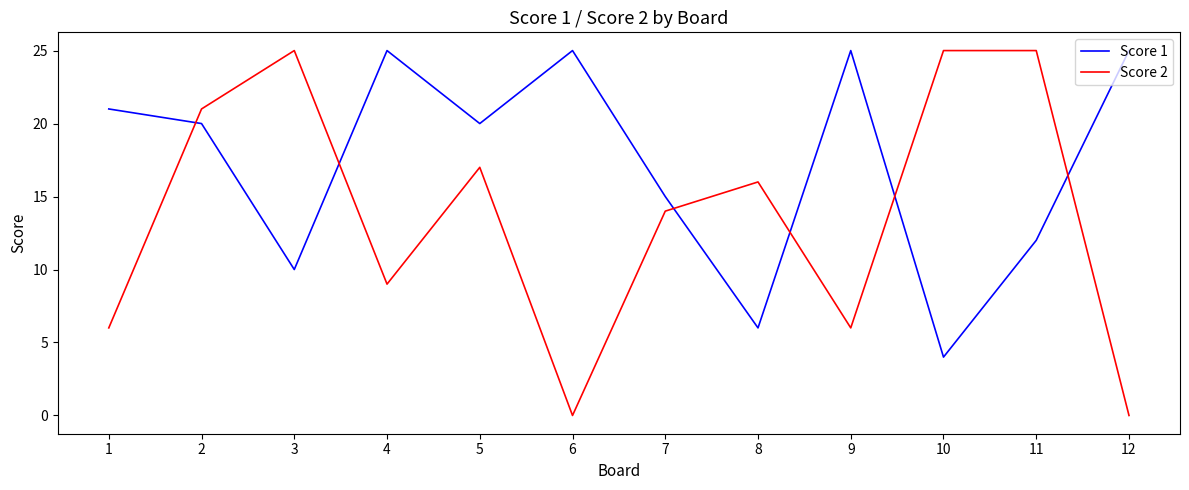

True or false: Score 1 and Score 2 intersect in this chart.

True